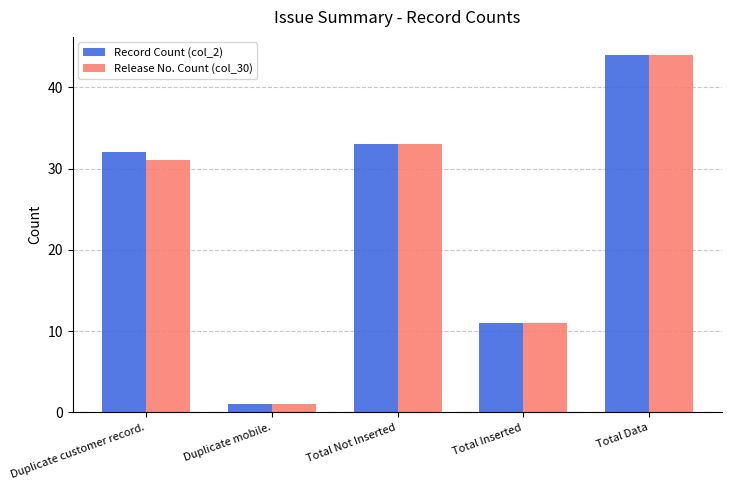

Read the Release No. Count (col_30) value at Total Inserted.

11